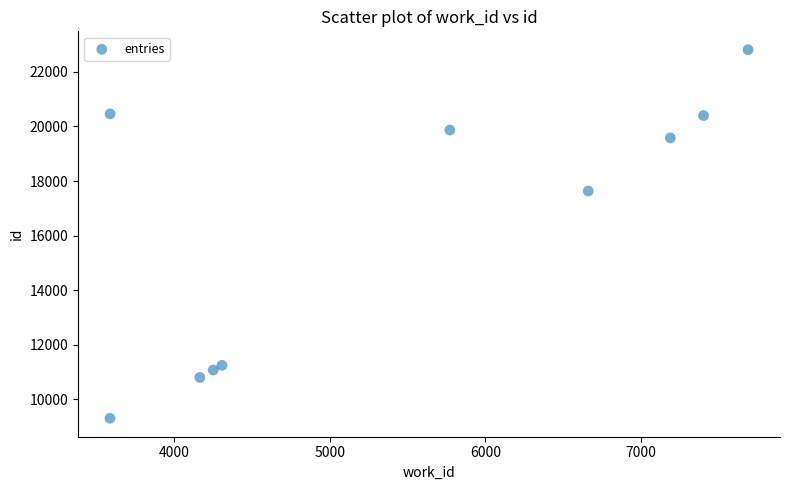

What is the range of X values (max minus min)?

4096